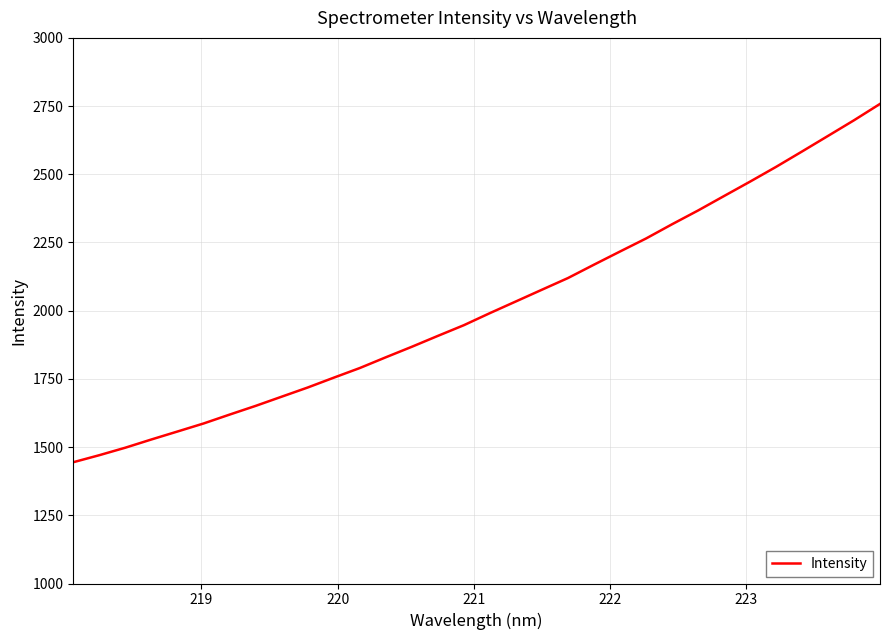

Reading left to right, transcribe all the data shown in this chart.

1444.6	1470.4	1497.9	1528.0	1557.2	1586.5	1619.1	1651.1	1684.8	1718.4	1754.4	1789.8	1829.2	1867.8	1907.7	1946.9	1991.2	2034.0	2076.9	2119.7	2168.7	2216.9	2264.6	2316.8	2367.2	2420.3	2473.1	2527.1	2583.6	2640.7	2698.0	2758.0